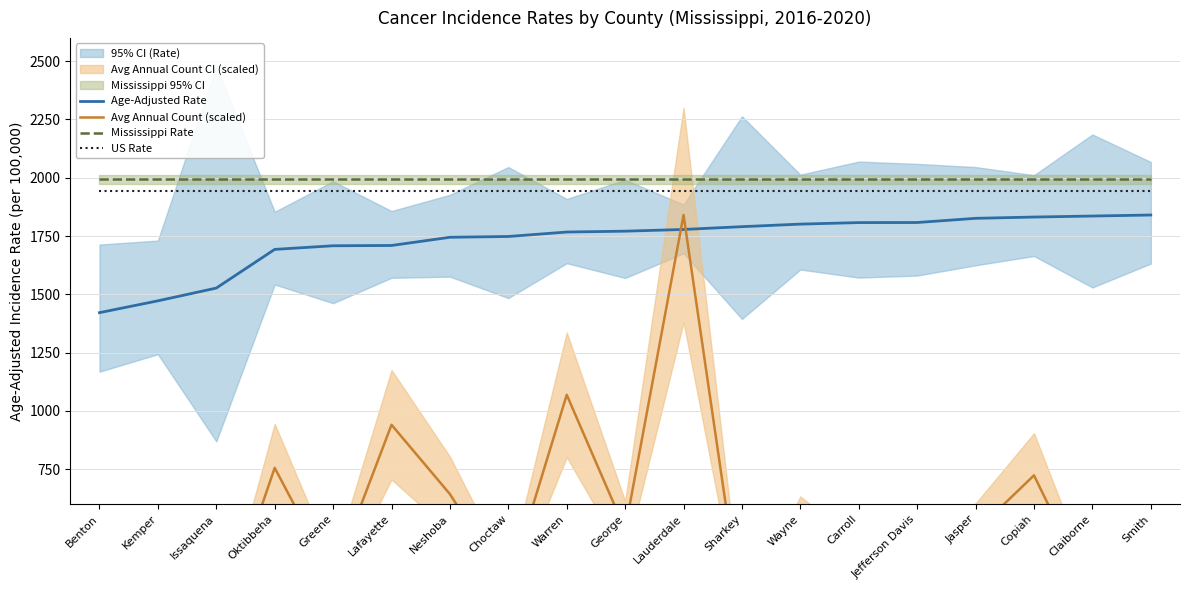

At which category is the sum across all series the highest?

Lauderdale